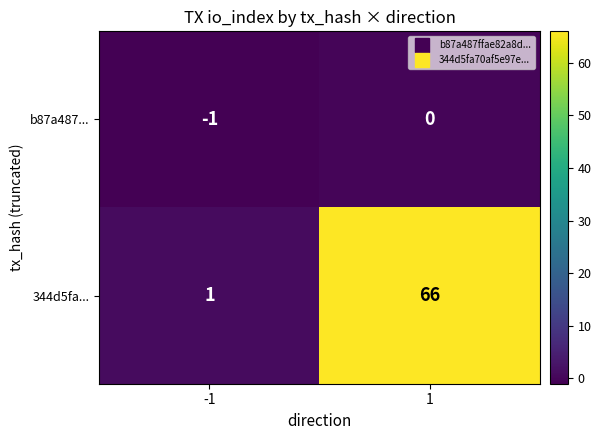

What is the difference between the maximum and minimum values in the 344d5fa... series?

65